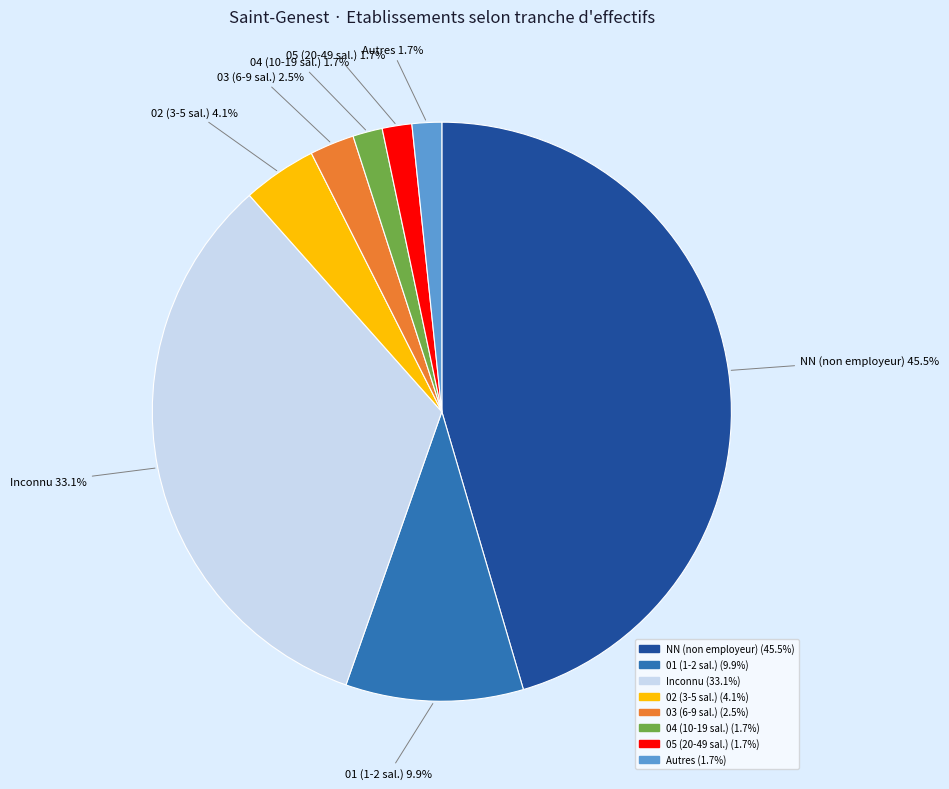

Is there any slice that represents more than half of the pie?

No